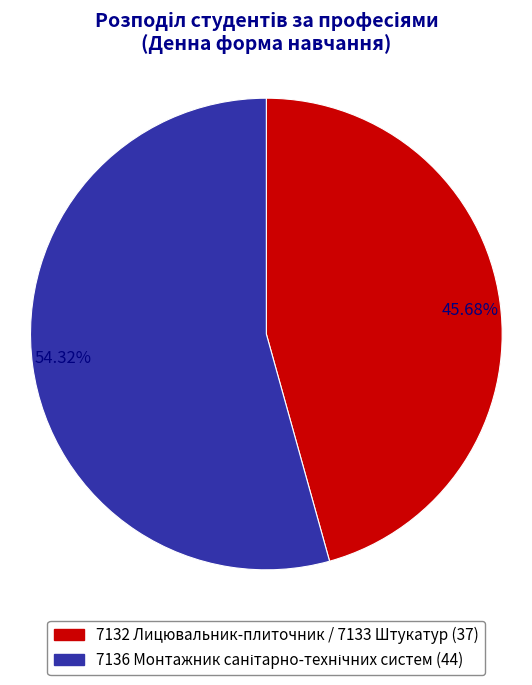

Count the number of slices in the pie.

2